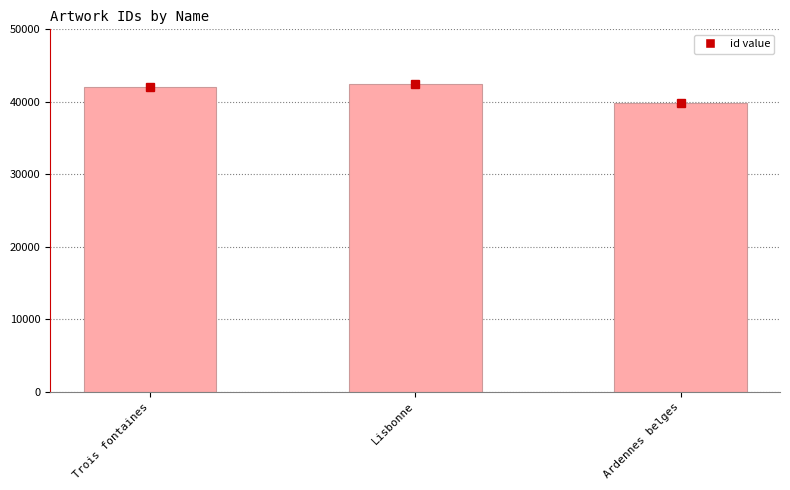

What is the average value?

41442